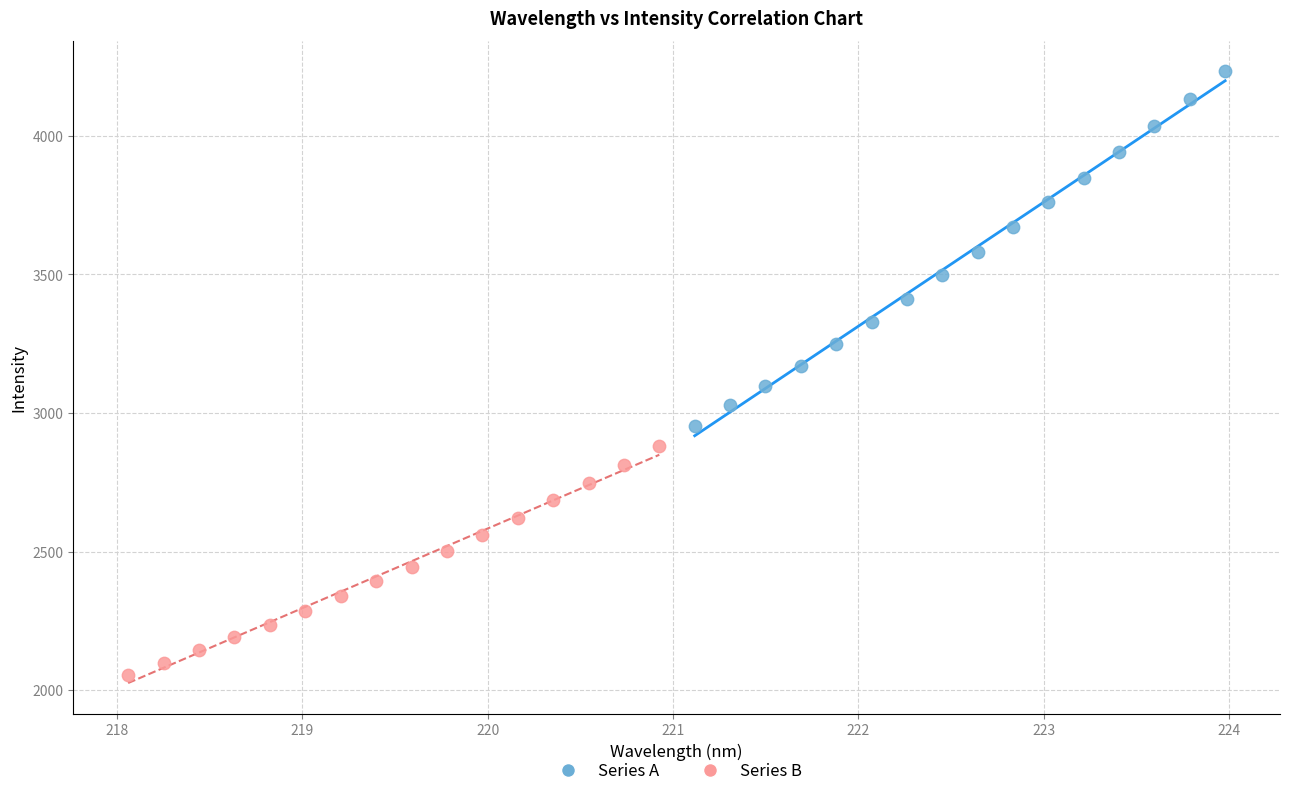

Which series contains the highest Y value?

Series A